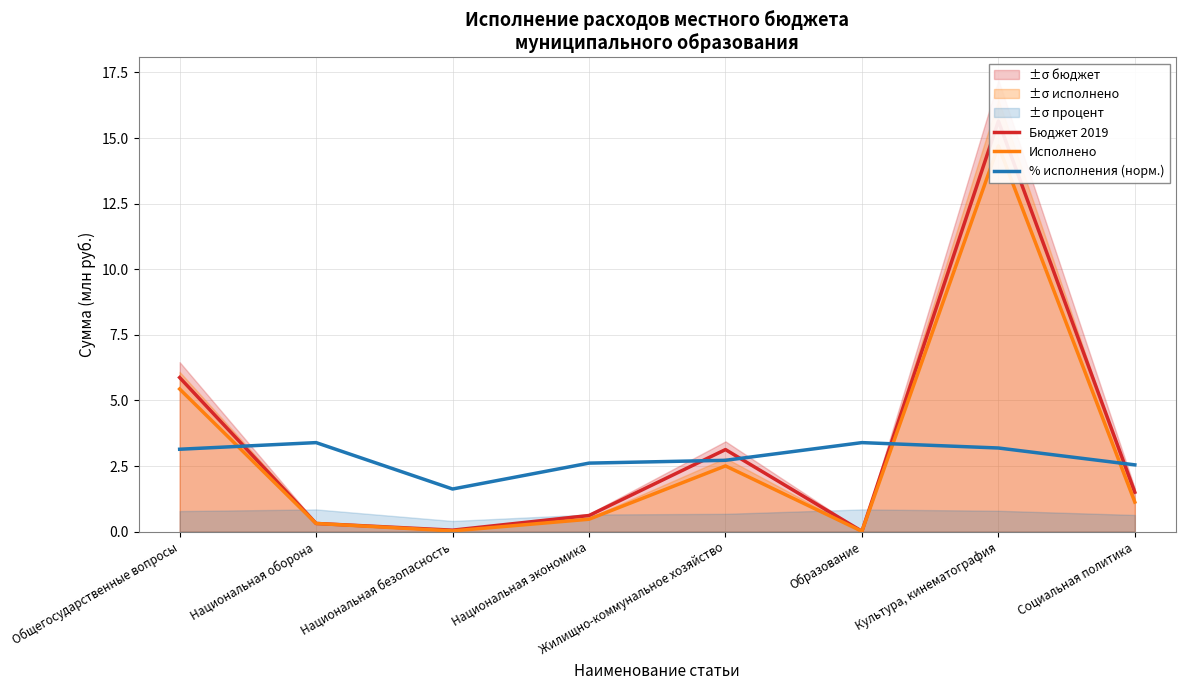

What position from the right is Общегосударственные вопросы?

8